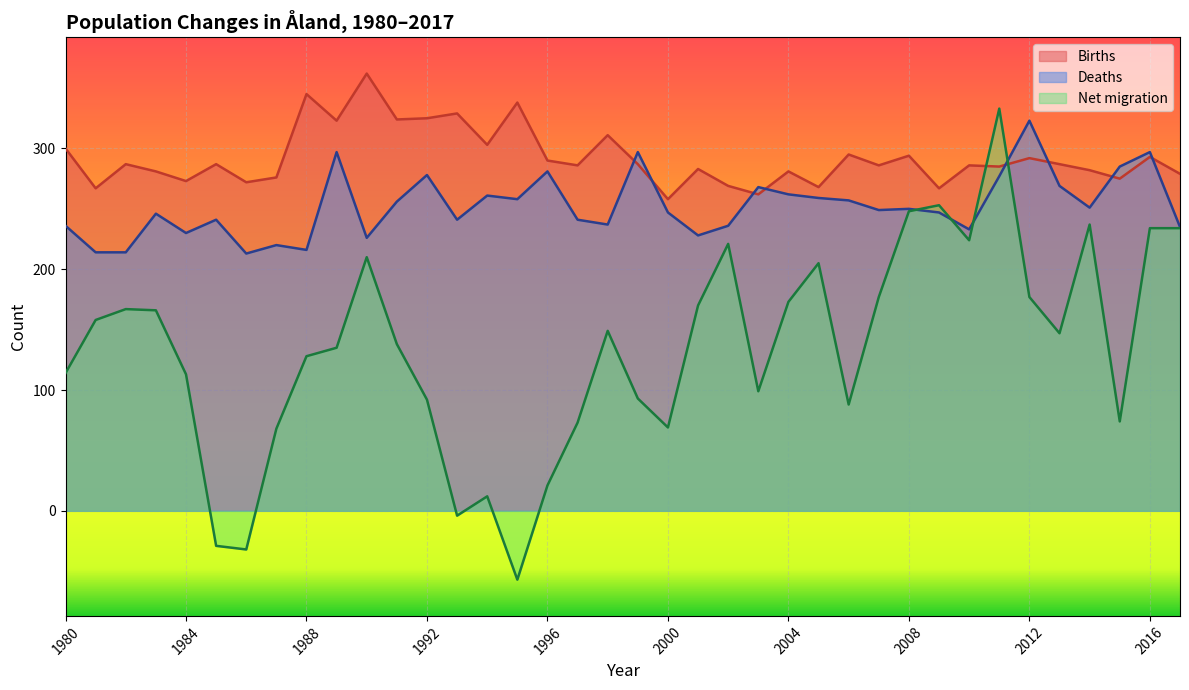

Which series has the largest total across all categories?

Births